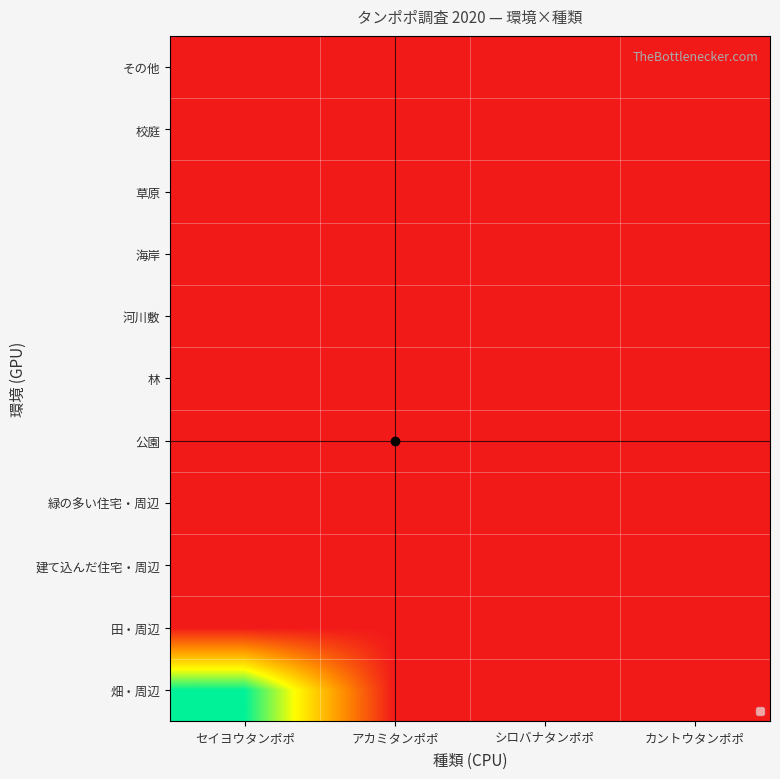

Rank the series by their maximum value, from highest to lowest.

畑・周辺, 田・周辺, 建て込んだ住宅・周辺, 緑の多い住宅・周辺, 公園, 林, 河川敷, 海岸, 草原, 校庭, その他